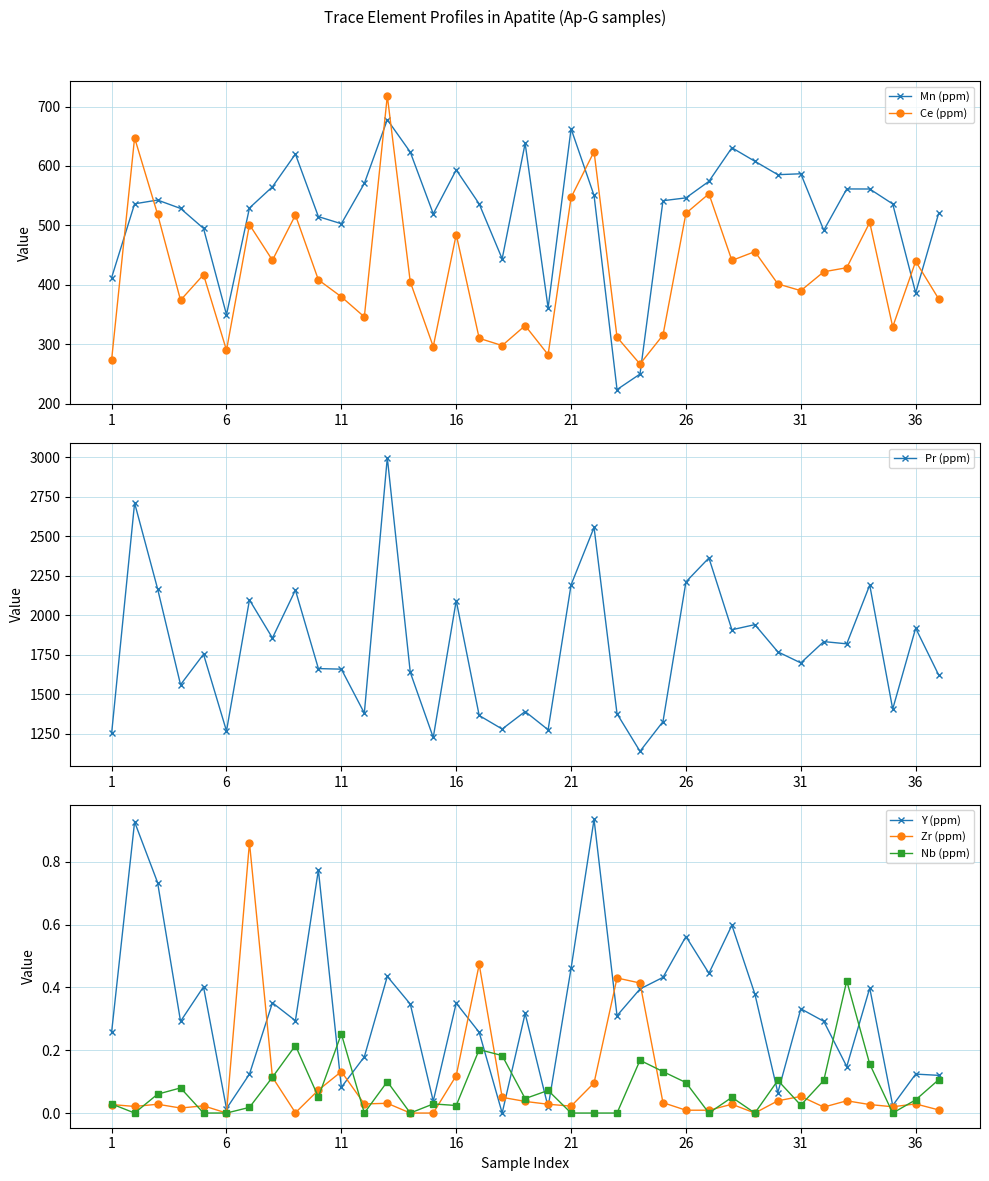

Is it true that Ce (ppm) equals 484.6 at 16?

True